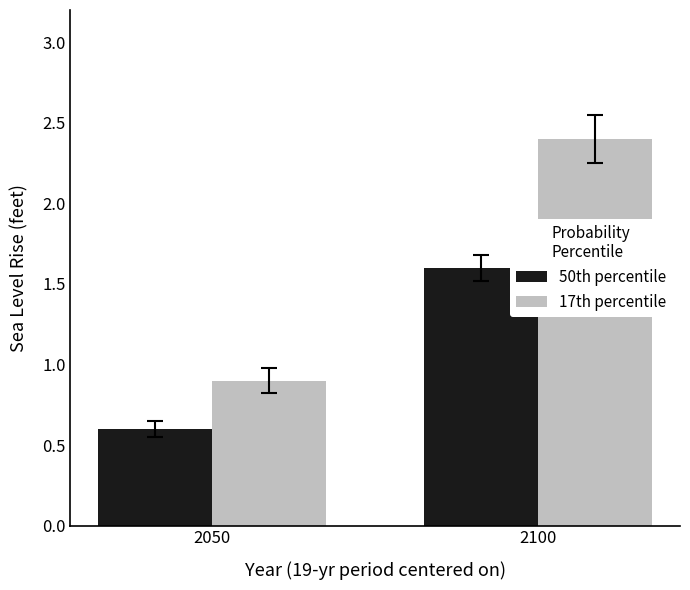

What is the total value across all series at 2050?

1.5